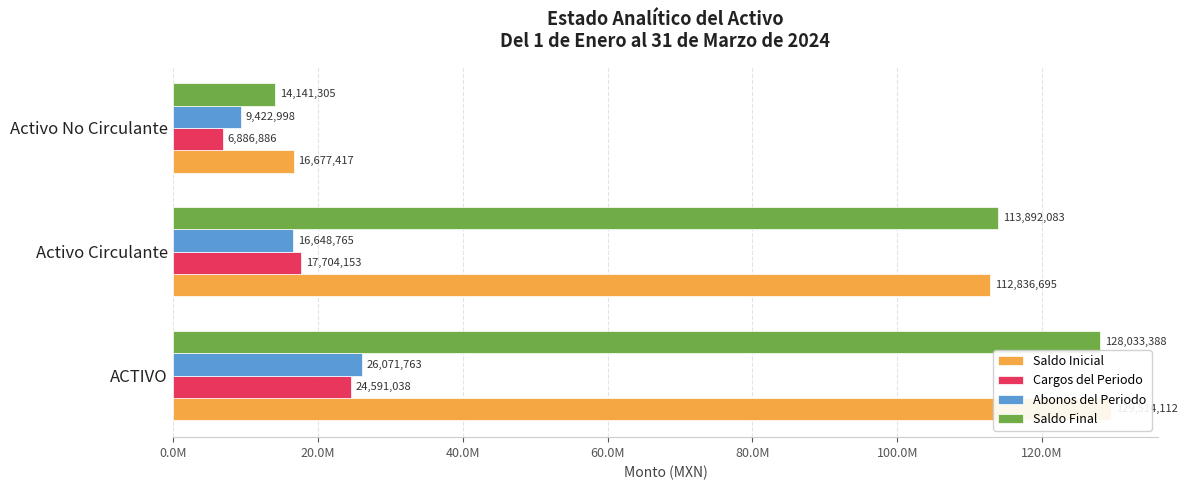

How many bars are there in each group?

4